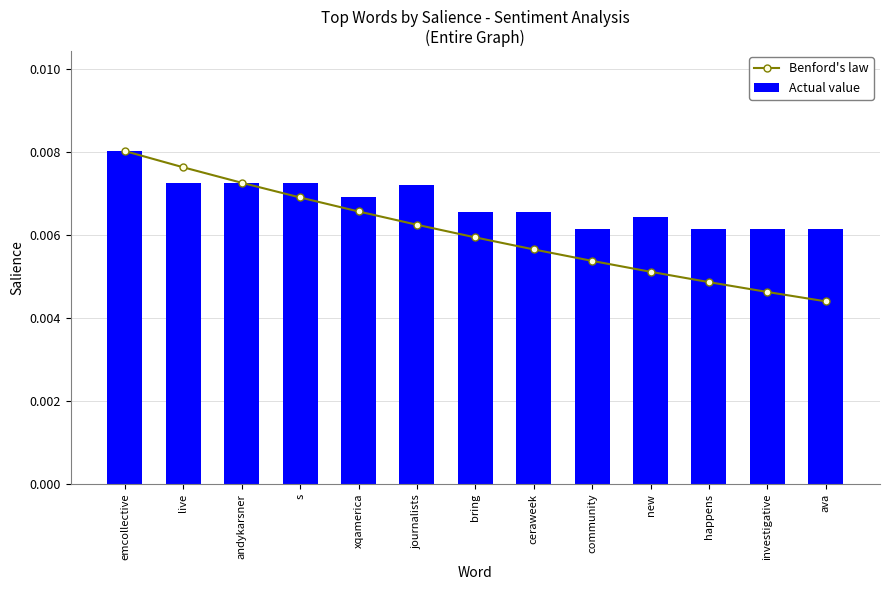

What are all the series names shown in the legend?

Benford's law, Actual value